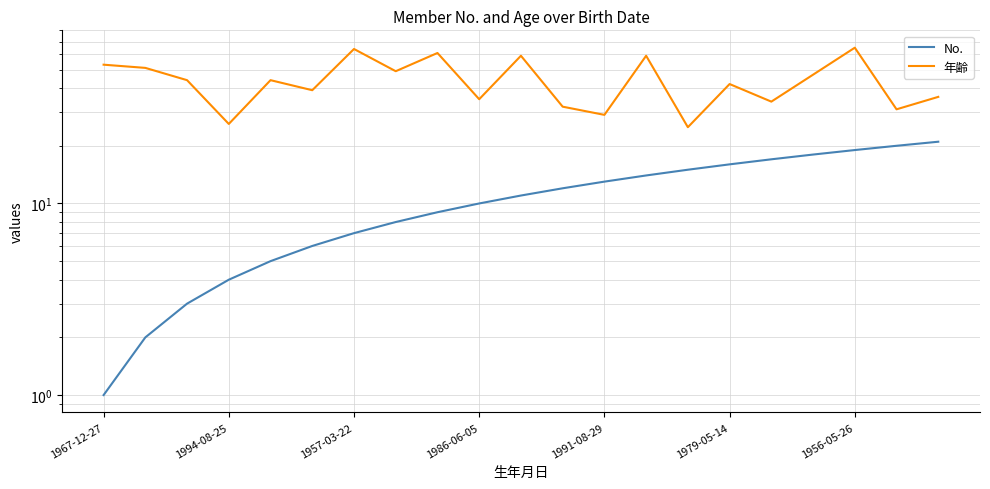

What are all the series names shown in the legend?

No., 年齢